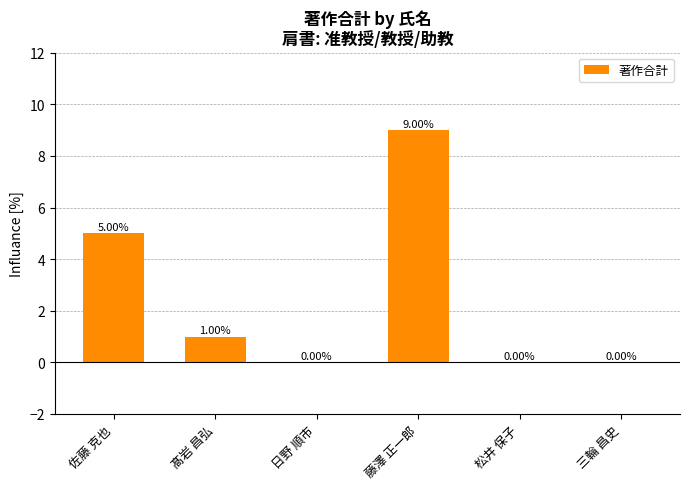

What is the ratio of the value at 髙岩 昌弘 to the value at 藤澤 正一郎?

0.1